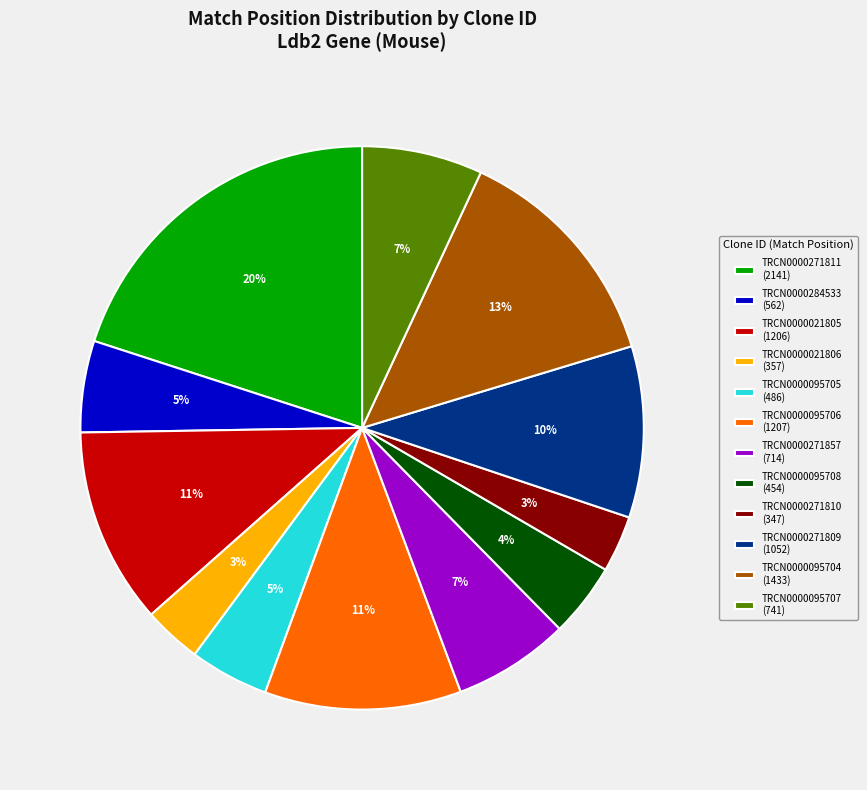

Is the sum of TRCN0000095704 (1433) and TRCN0000021805 (1206) greater than half?

No